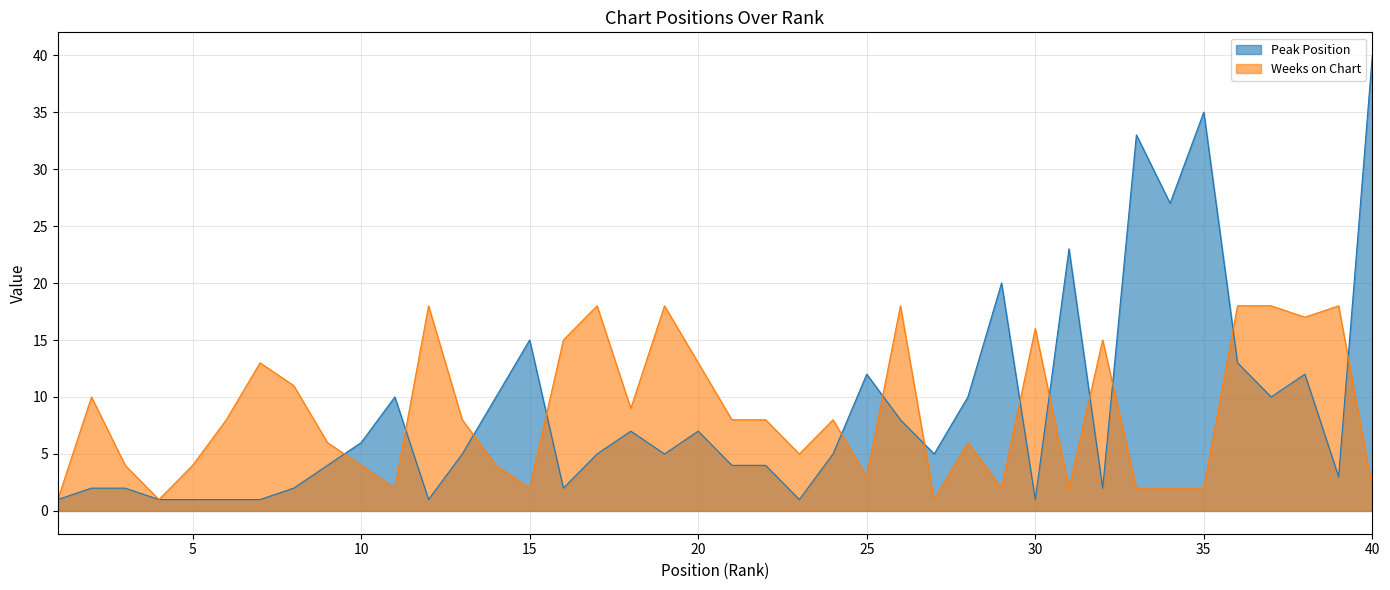

Between 1 and 28, which series saw the biggest shift?

Peak Position